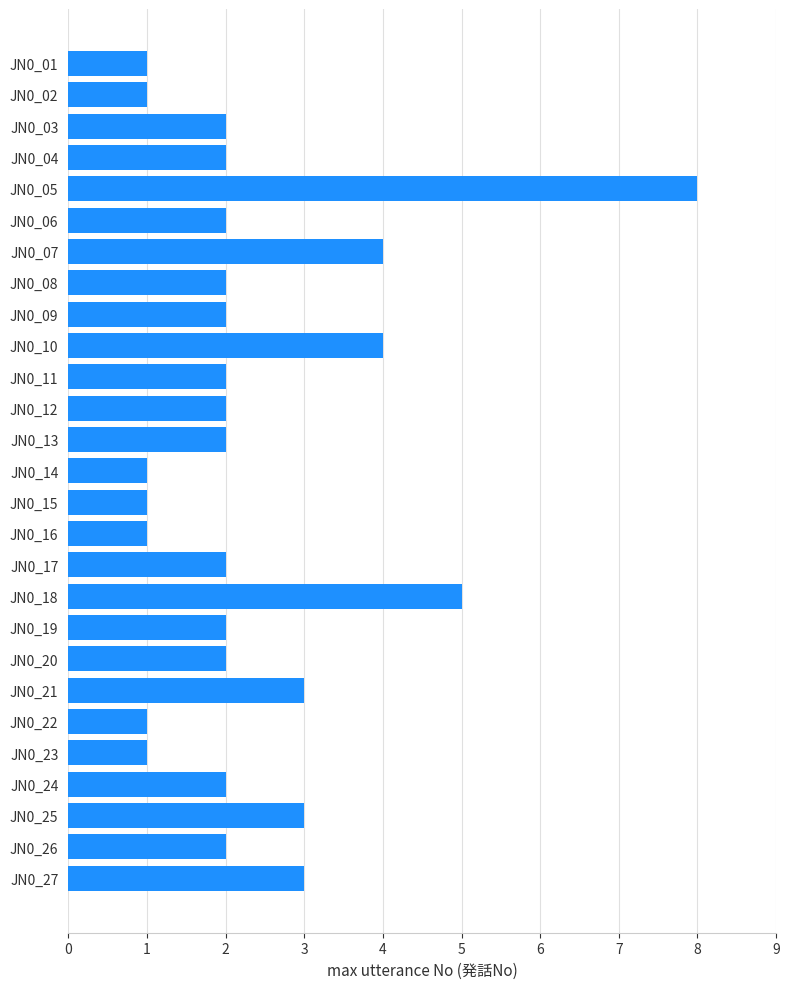

What is the difference between the second highest and minimum values?

4